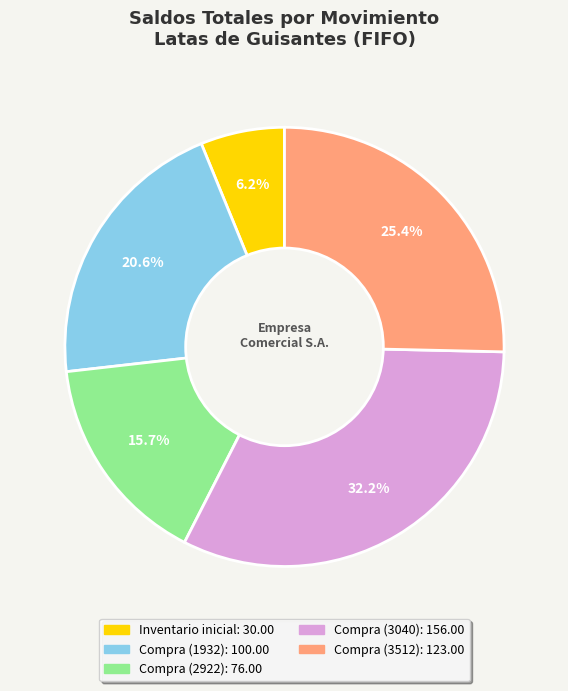

To the nearest percent, what is the difference between the largest and smallest slice percentages?

26%